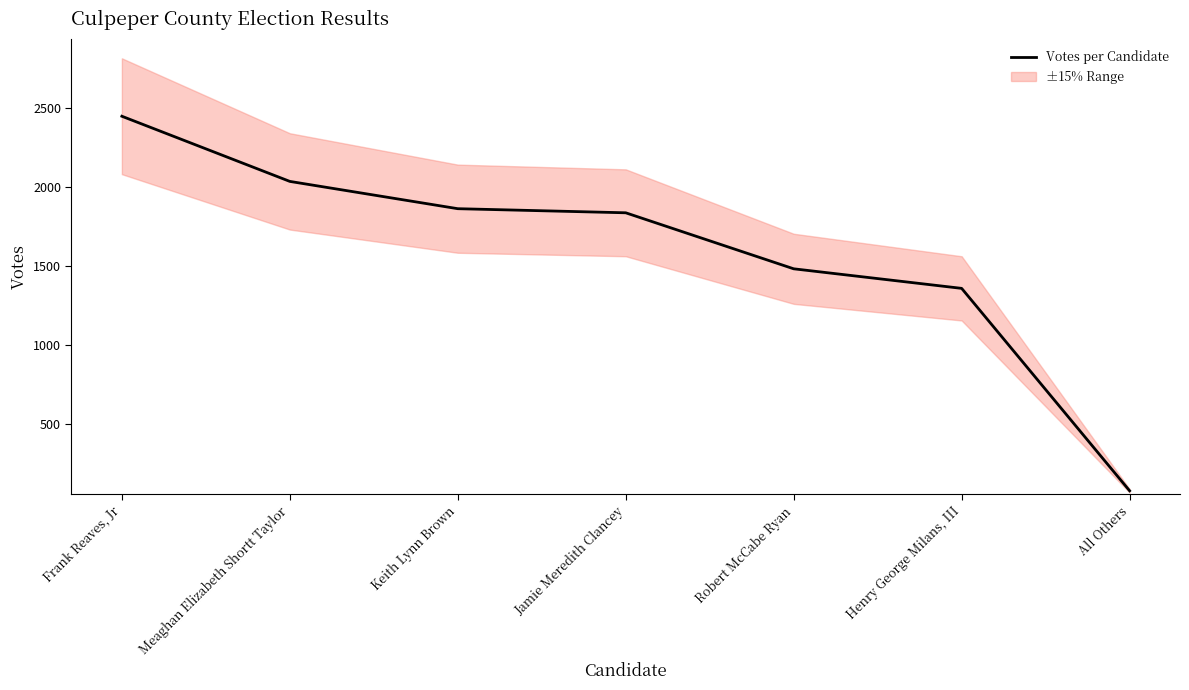

Which label corresponds to the largest value in the chart?

Frank Reaves, Jr